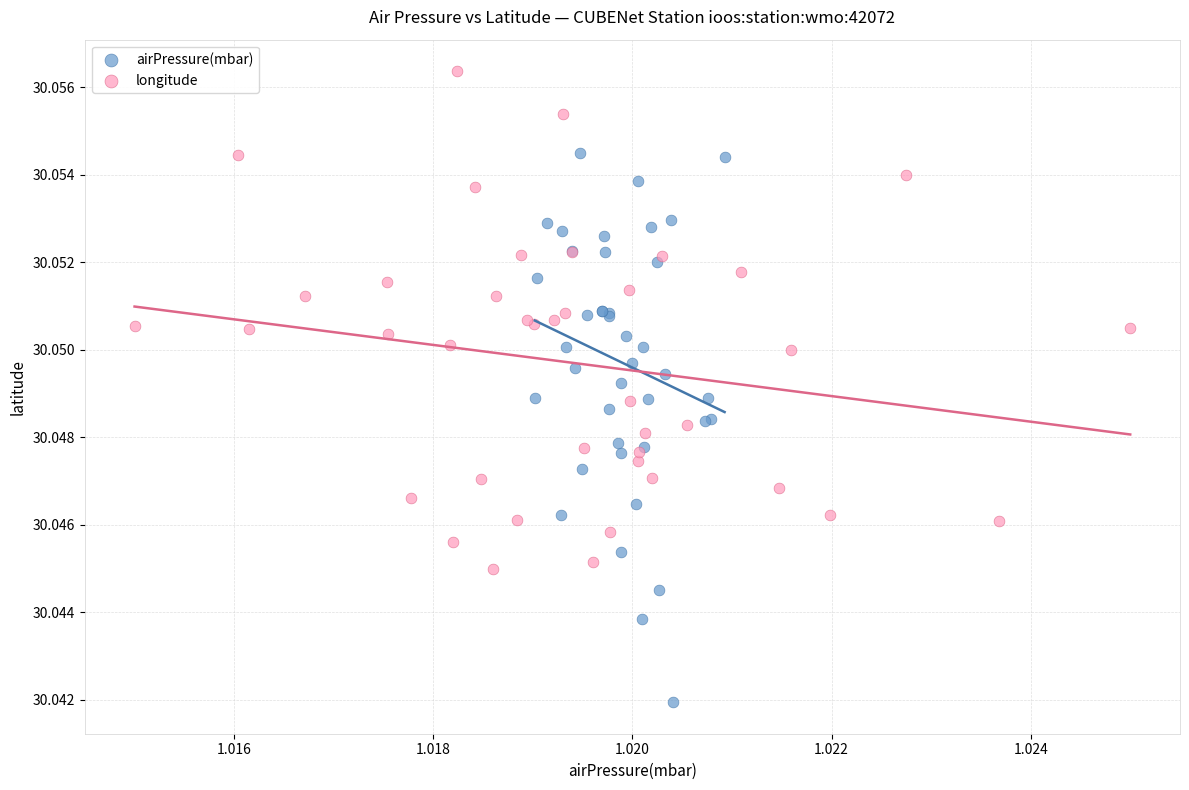

Which series has the largest Y range (max minus min)?

airPressure(mbar)